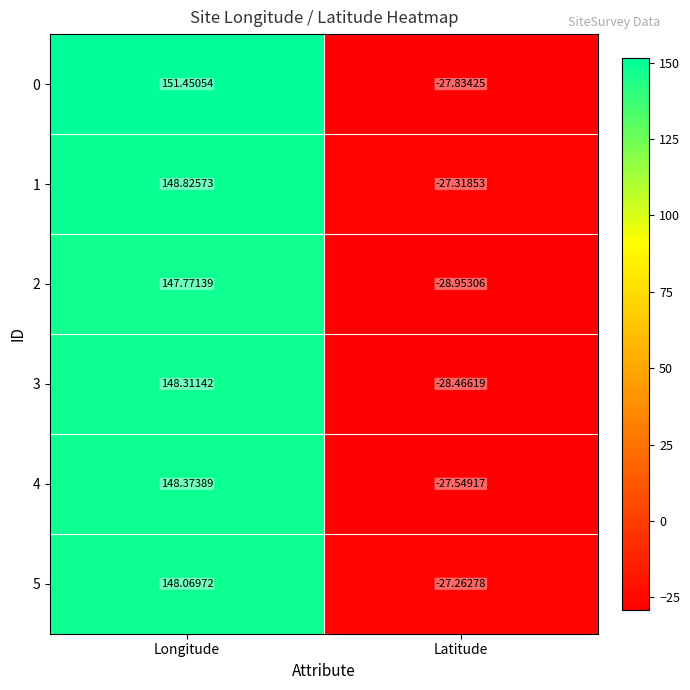

Where does the 2 series first go above 147?

Longitude